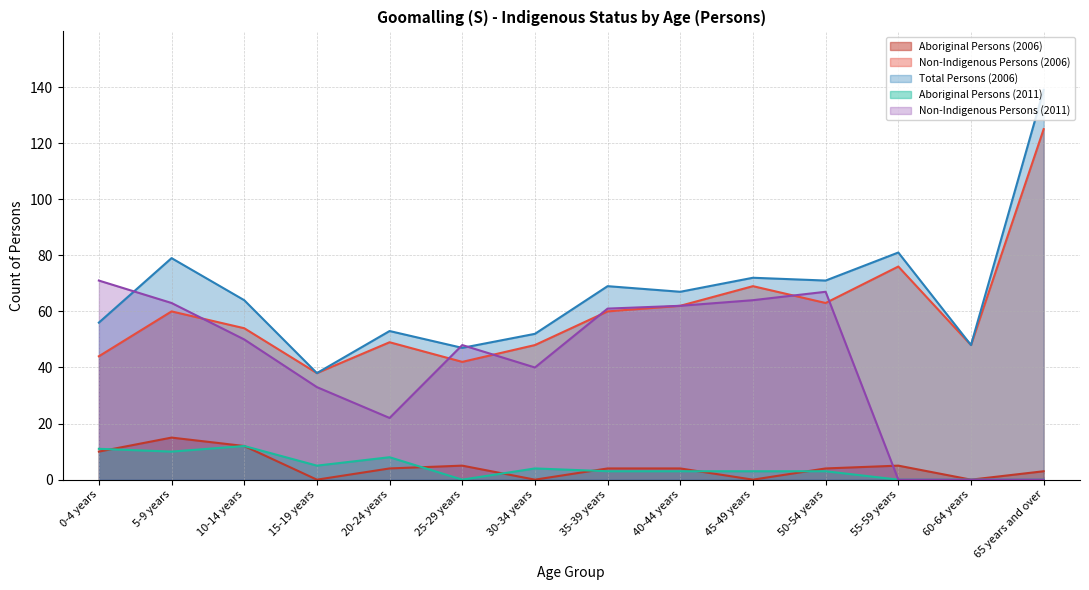

True or false: Non-Indigenous Persons (2006) and Aboriginal Persons (2011) cross at least once.

False